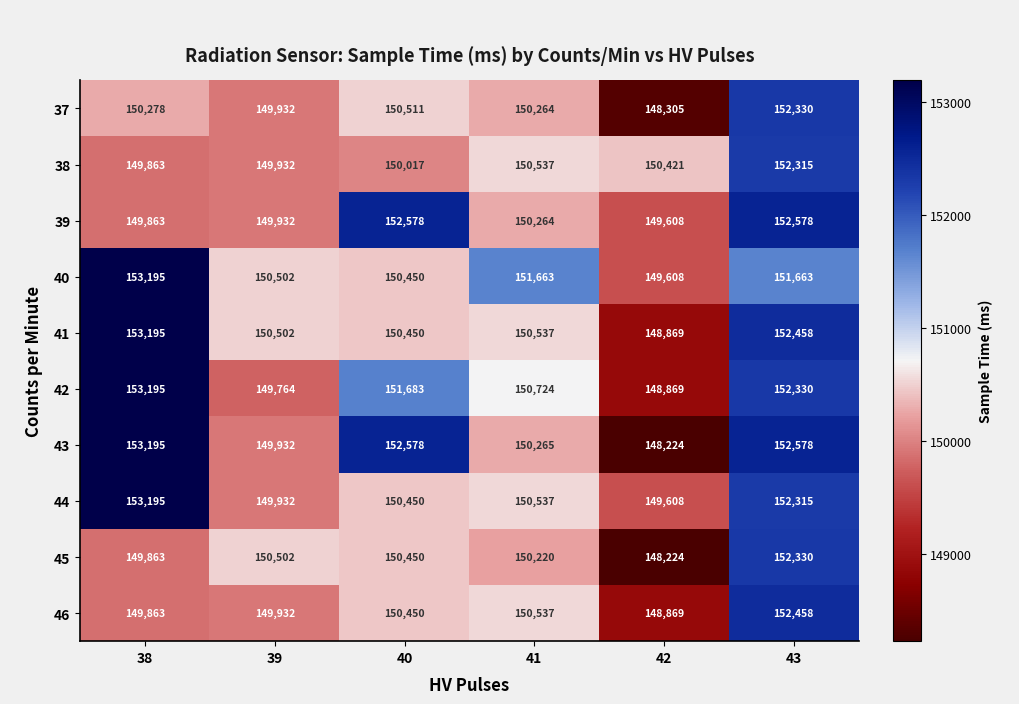

Which series has the widest spread of values?

43